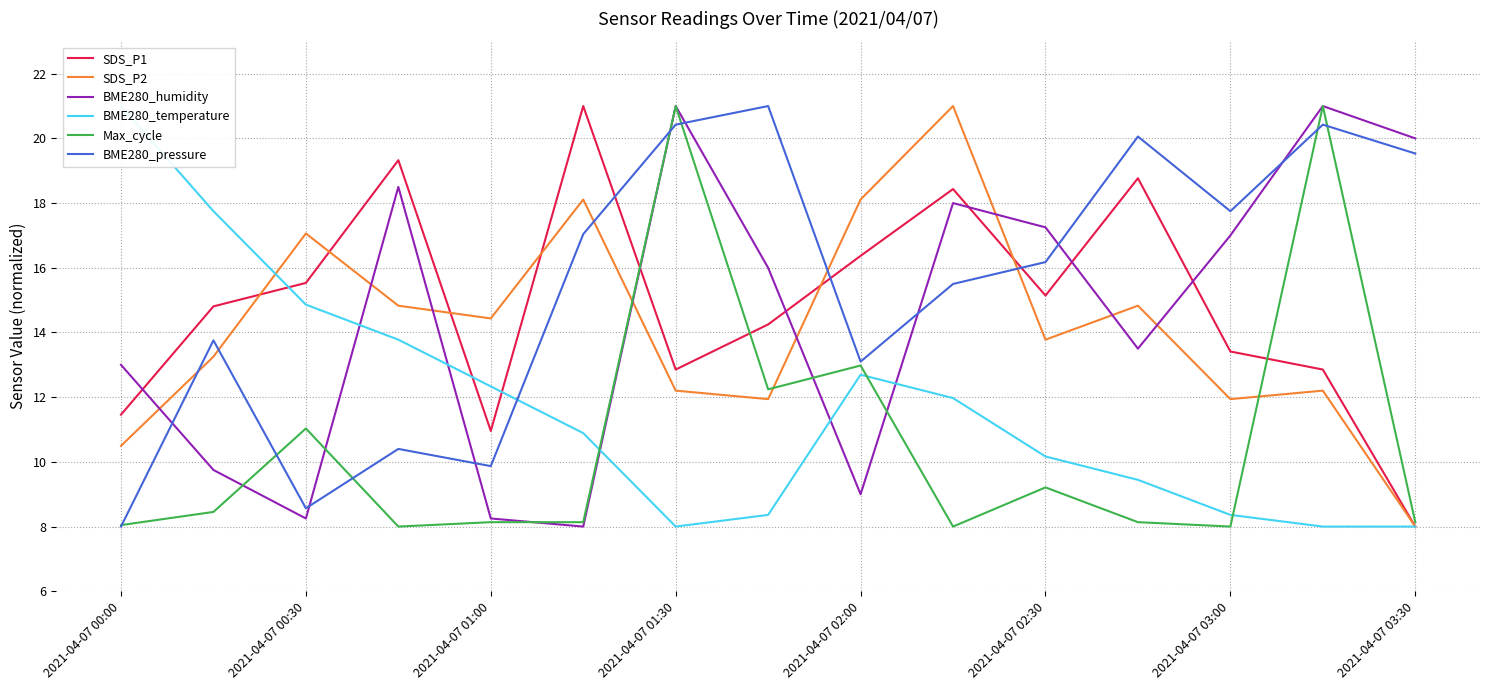

At how many categories does at least one series exceed 18?

10